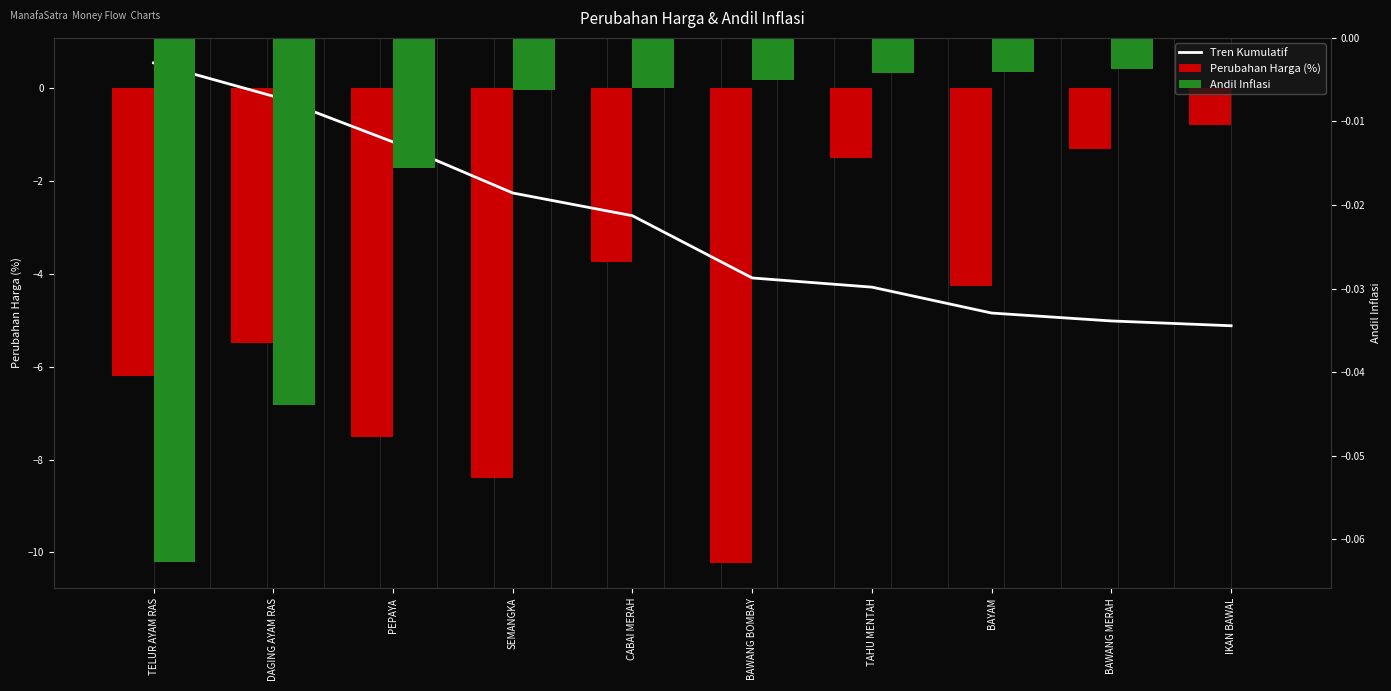

Rank the series by their maximum value, from lowest to highest.

Perubahan Harga (%), Andil Inflasi, Tren Kumulatif